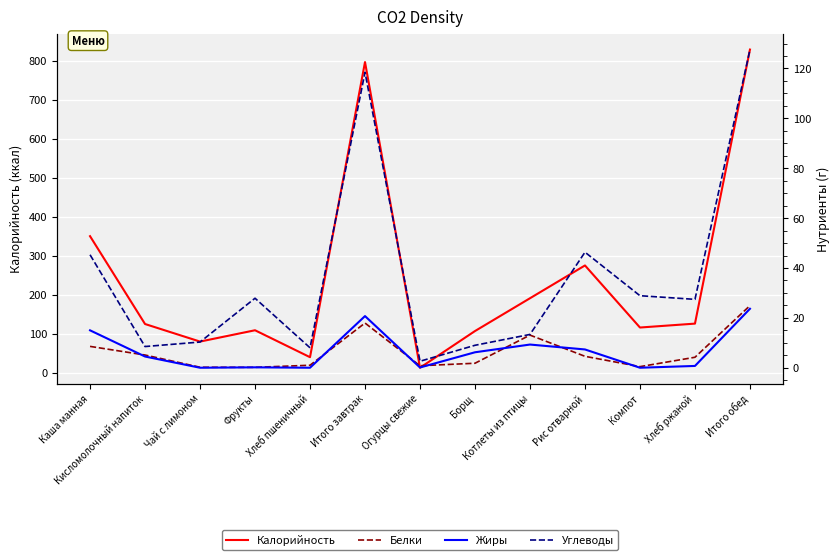

What is the label of the 8th point from the right?

Итого завтрак